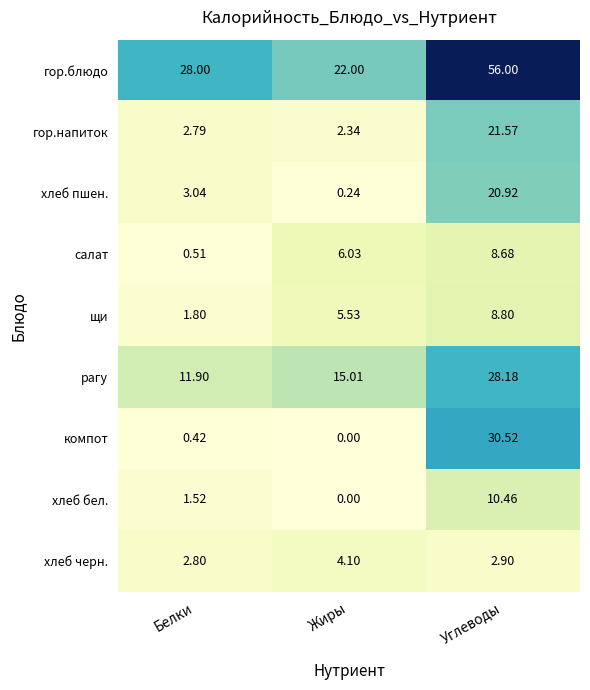

List the labels in order of компот value, smallest first.

Жиры, Белки, Углеводы